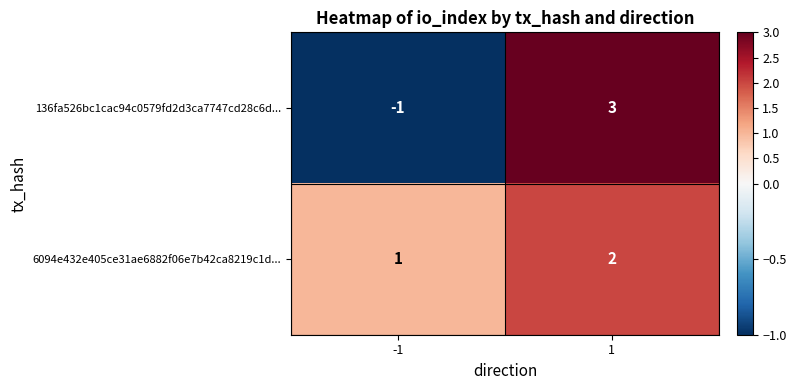

What is the total value across all series at 1?

5